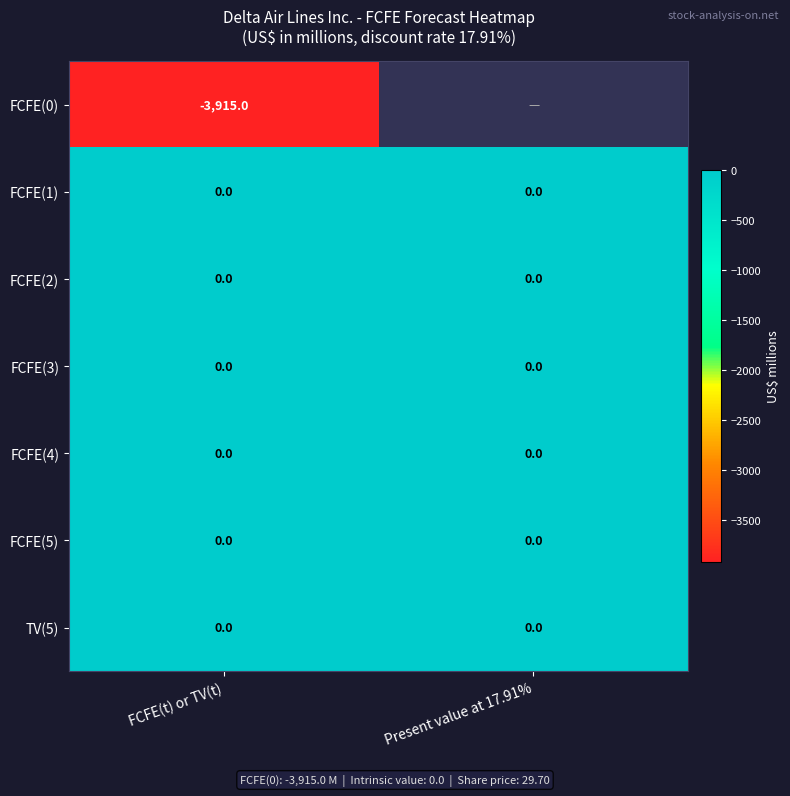

Is it true that FCFE(2) equals 0 at Present value at 17.91%?

True